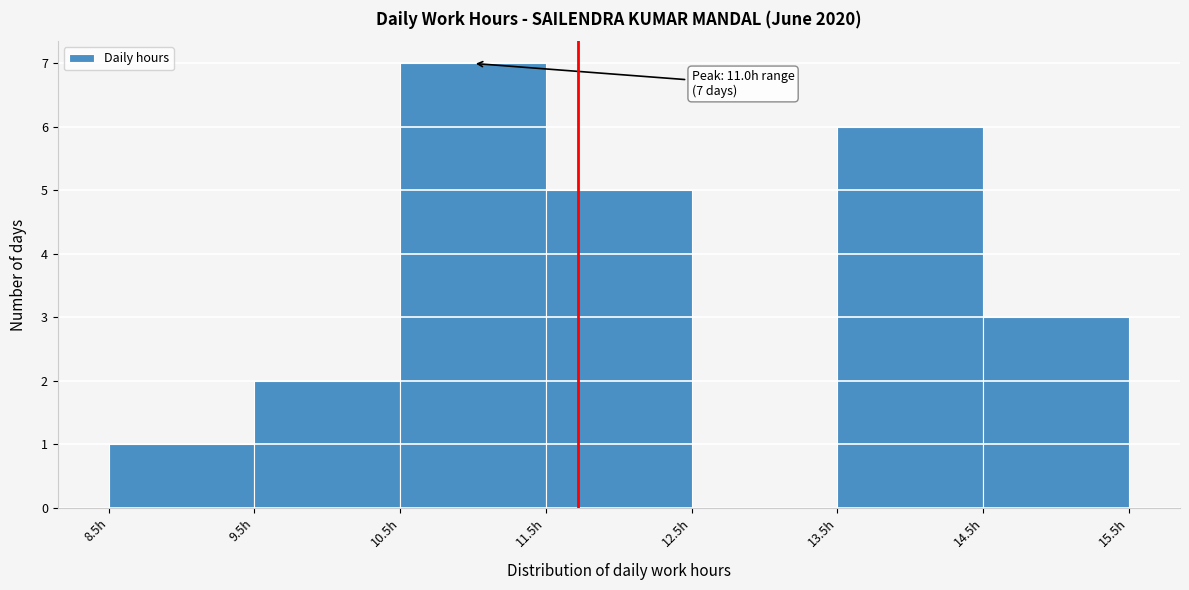

Over which range of the x-axis is the bar tallest?

10.5 to 11.5